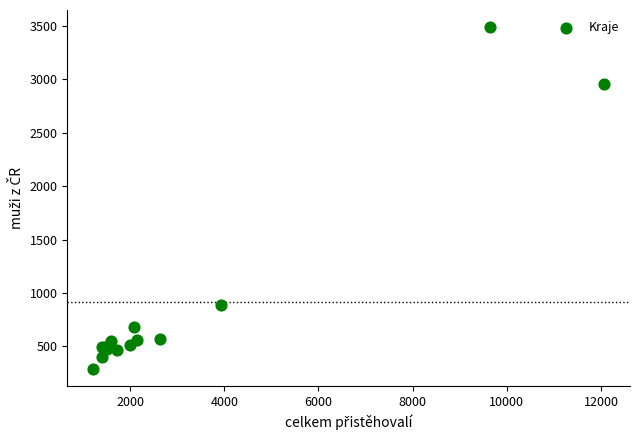

What Y value in the scatter plot is closest to 1889?

890